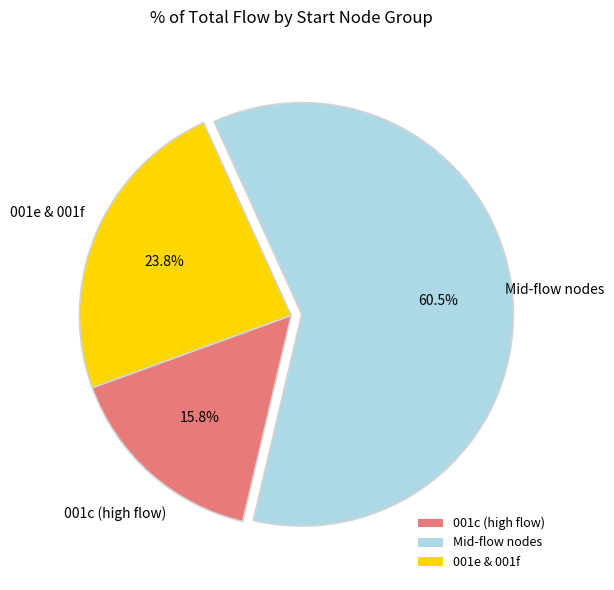

Which slice is the smallest?

001c (high flow)